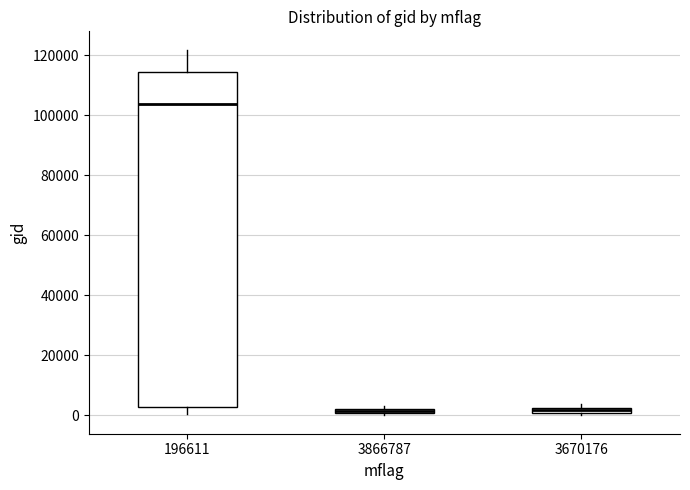

Which box has the highest median line?

196611